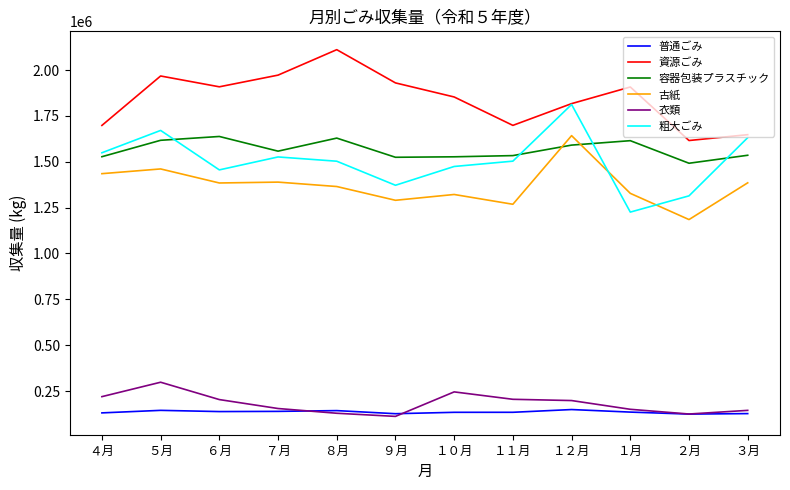

What are all the series names shown in the legend?

普通ごみ, 資源ごみ, 容器包装プラスチック, 古紙, 衣類, 粗大ごみ